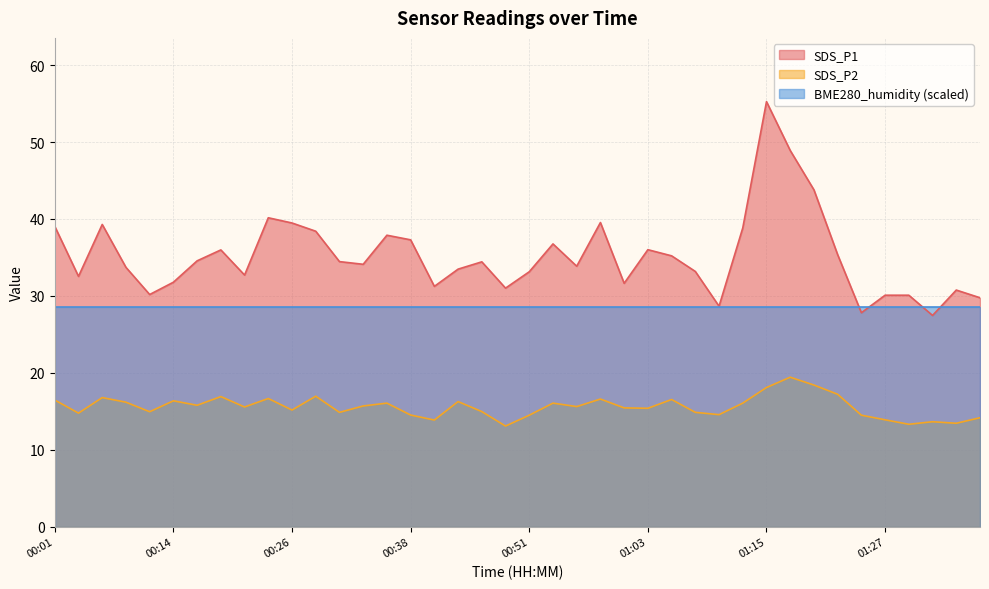

Does the chart have visible grid lines?

Yes